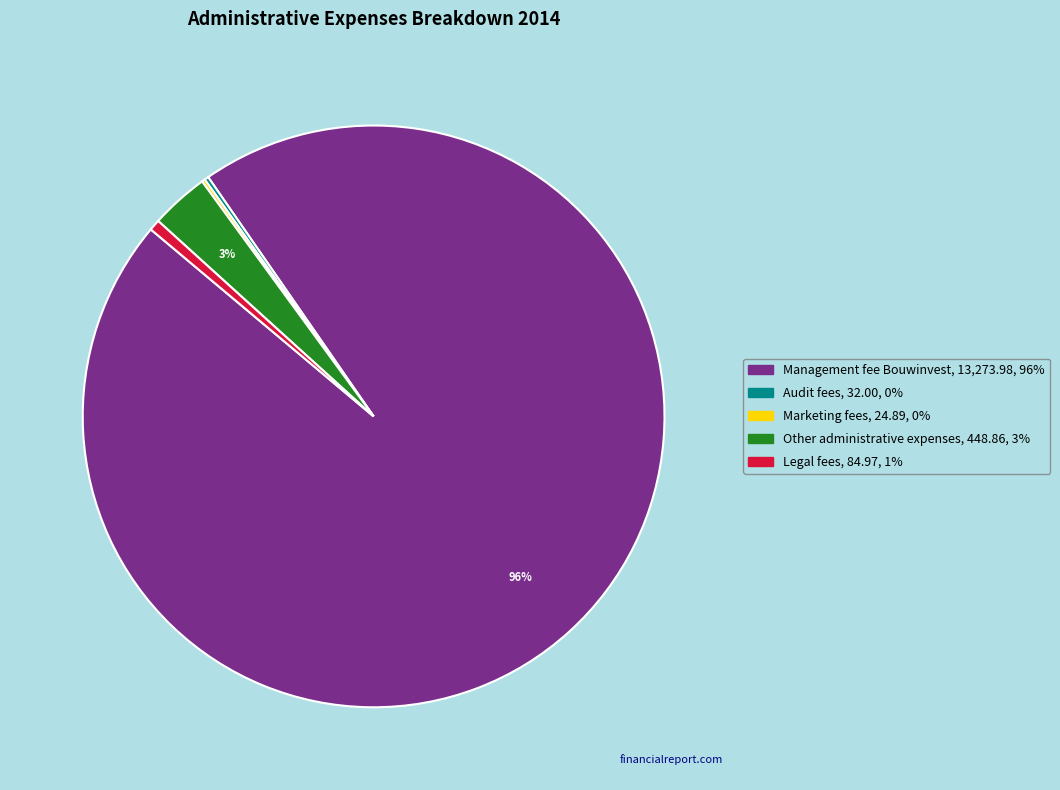

What is the largest slice in the pie chart?

Management fee Bouwinvest